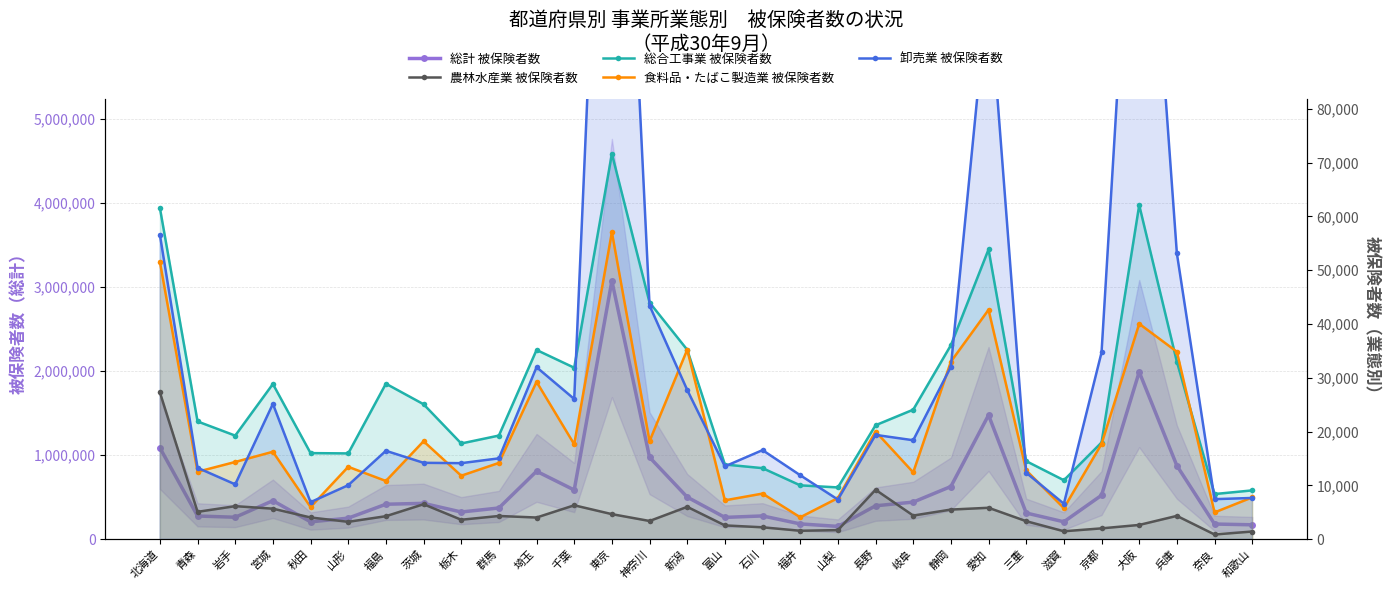

Reading left to right, what are all the values shown in this chart?

総計 被保険者数: 北海道=1086696	青森=275483	岩手=260689	宮城=457520	秋田=205730	山形=250049	福島=415417	茨城=426126	栃木=323094	群馬=370858	埼玉=807853	千葉=584835	東京=3072359	神奈川=974139	新潟=500412	富山=258969	石川=276367	福井=181572	山梨=151865	長野=396992	岐阜=440804	静岡=626383	愛知=1475491	三重=310949	滋賀=206585	京都=522077	大阪=1989322	兵庫=874056	奈良=179988	和歌山=170822
農林水産業 被保険者数: 北海道=27291	青森=5081	岩手=6138	宮城=5669	秋田=4031	山形=3227	福島=4270	茨城=6497	栃木=3611	群馬=4311	埼玉=4023	千葉=6297	東京=4652	神奈川=3380	新潟=6009	富山=2559	石川=2205	福井=1564	山梨=1685	長野=9184	岐阜=4391	静岡=5501	愛知=5836	三重=3345	滋賀=1468	京都=2008	大阪=2645	兵庫=4329	奈良=868	和歌山=1421
総合工事業 被保険者数: 北海道=61579	青森=21887	岩手=19252	宮城=28852	秋田=16000	山形=15943	福島=28907	茨城=25087	栃木=17789	群馬=19262	埼玉=35177	千葉=31873	東京=71651	神奈川=43997	新潟=35215	富山=13882	石川=13204	福井=10005	山梨=9621	長野=21180	岐阜=24073	静岡=36066	愛知=53874	三重=14507	滋賀=10955	京都=17971	大阪=62106	兵庫=32984	奈良=8389	和歌山=9068
食料品・たばこ製造業 被保険者数: 北海道=51573	青森=12534	岩手=14354	宮城=16251	秋田=5974	山形=13451	福島=10817	茨城=18202	栃木=11796	群馬=14174	埼玉=29251	千葉=17642	東京=57076	神奈川=18229	新潟=35224	富山=7219	石川=8475	福井=4065	山梨=7643	長野=20014	岐阜=12415	静岡=33006	愛知=42645	三重=12792	滋賀=5763	京都=17708	大阪=40045	兵庫=34845	奈良=4972	和歌山=7773
卸売業 被保険者数: 北海道=56590	青森=13268	岩手=10189	宮城=25151	秋田=6874	山形=10033	福島=16429	茨城=14196	栃木=14130	群馬=15024	埼玉=31976	千葉=26062	東京=187207	神奈川=43438	新潟=27740	富山=13531	石川=16553	福井=11888	山梨=7363	長野=19386	岐阜=18392	静岡=32051	愛知=103582	三重=12352	滋賀=6581	京都=34711	大阪=150351	兵庫=53135	奈良=7437	和歌山=7662